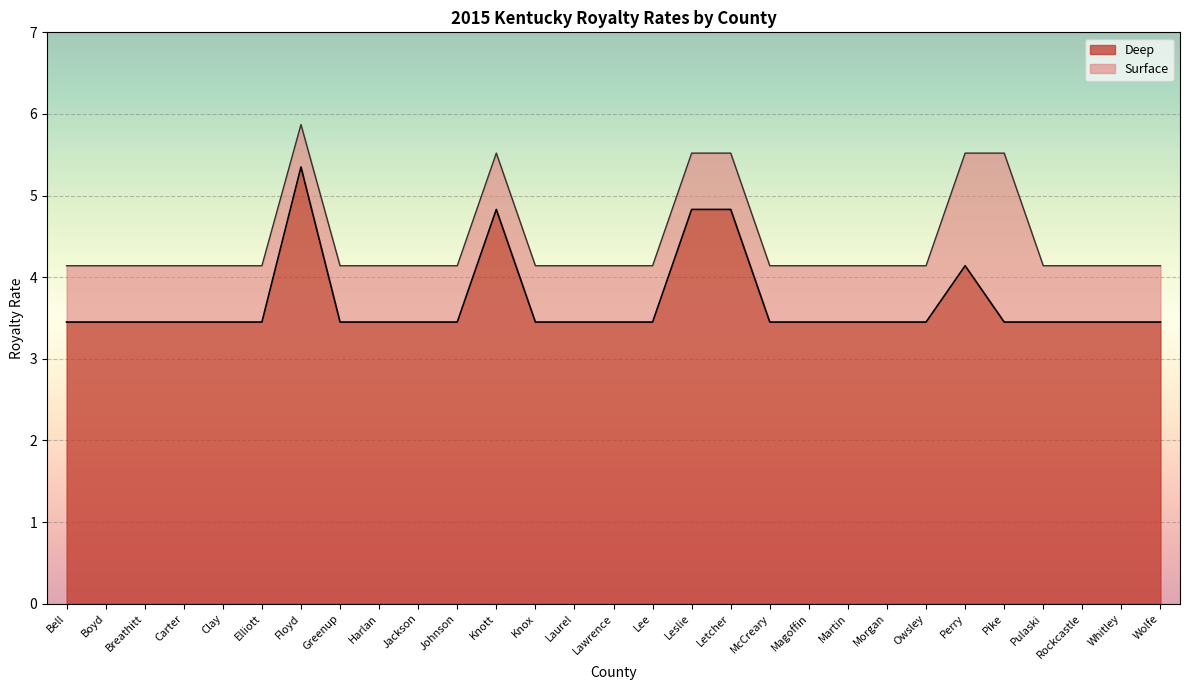

What is the minimum value shown in the chart?

3.5